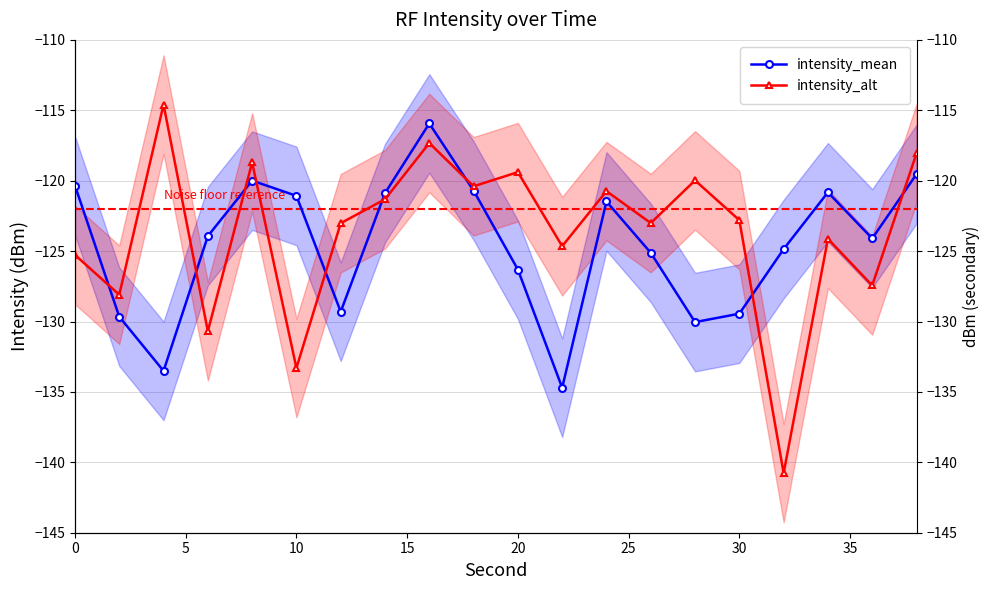

What is the maximum value for intensity_alt?

-114.6